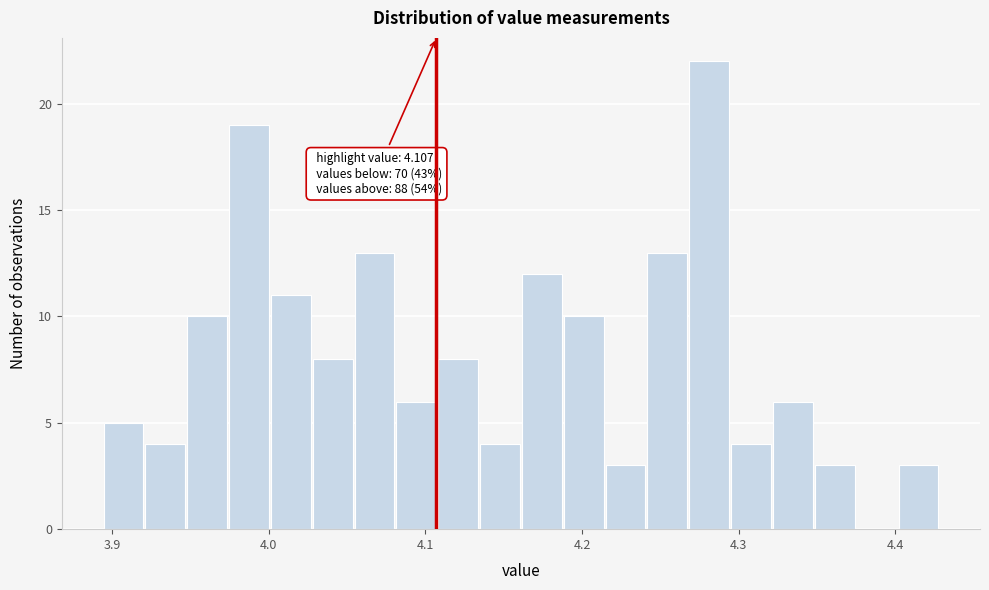

Read against the x-axis, roughly where is the centre of the tallest bar?

4.28